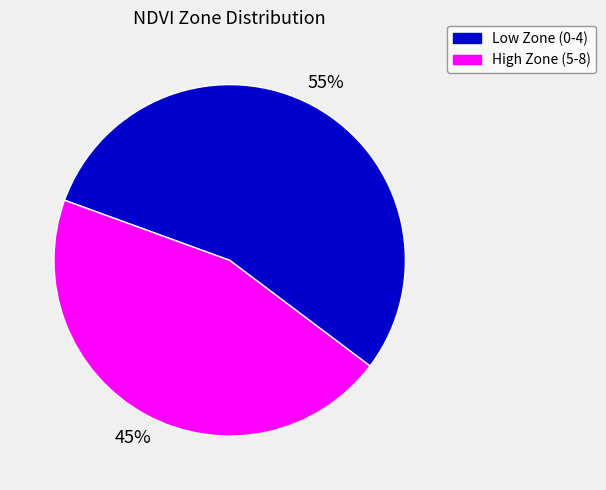

Does Low Zone (0-4) account for over 50% of the chart?

Yes